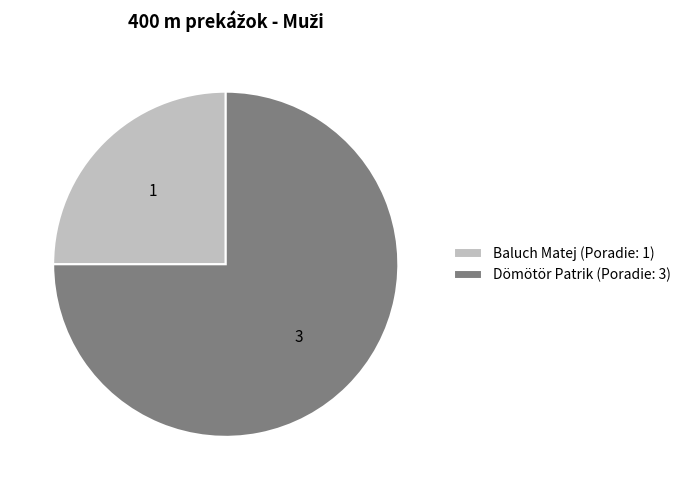

The Baluch Matej (Poradie: 1) slice represents 25% of the pie. True or false?

True